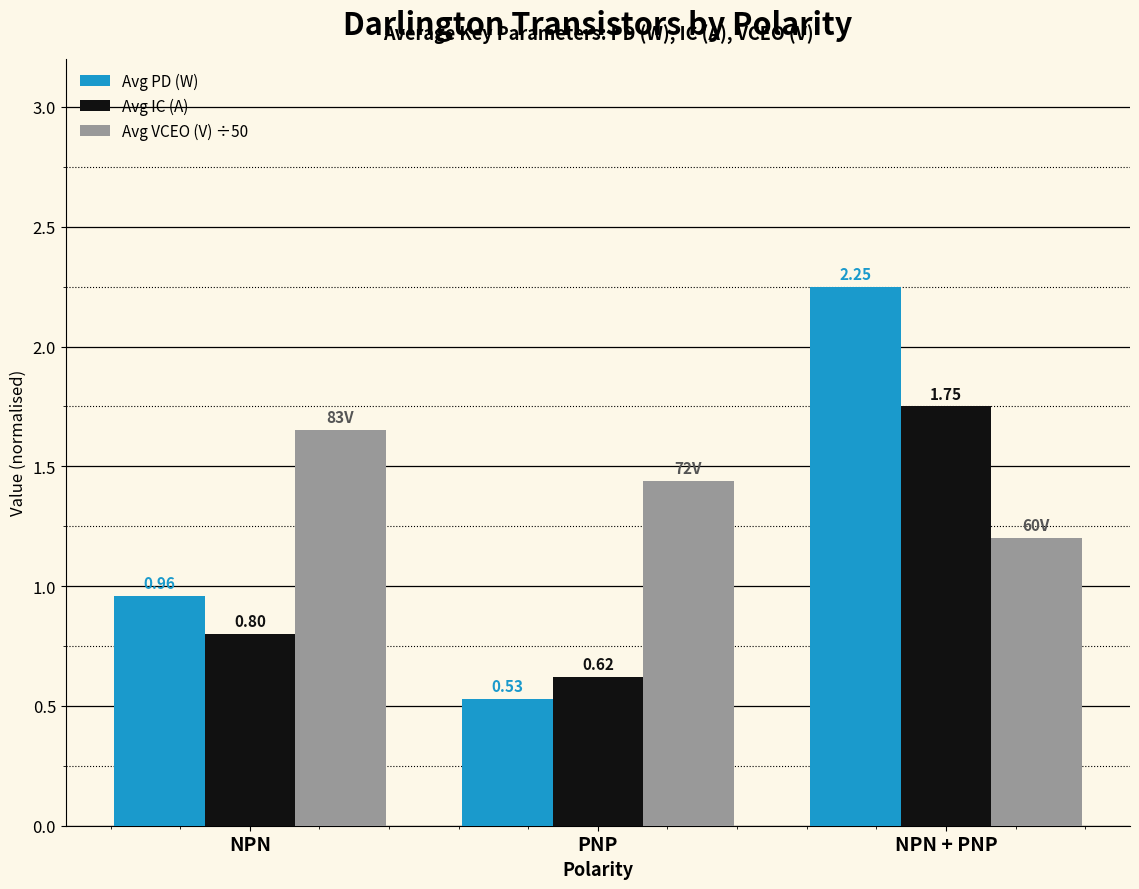

Rank the series by their maximum value, from highest to lowest.

Avg PD (W), Avg IC (A), Avg VCEO (V) ÷50